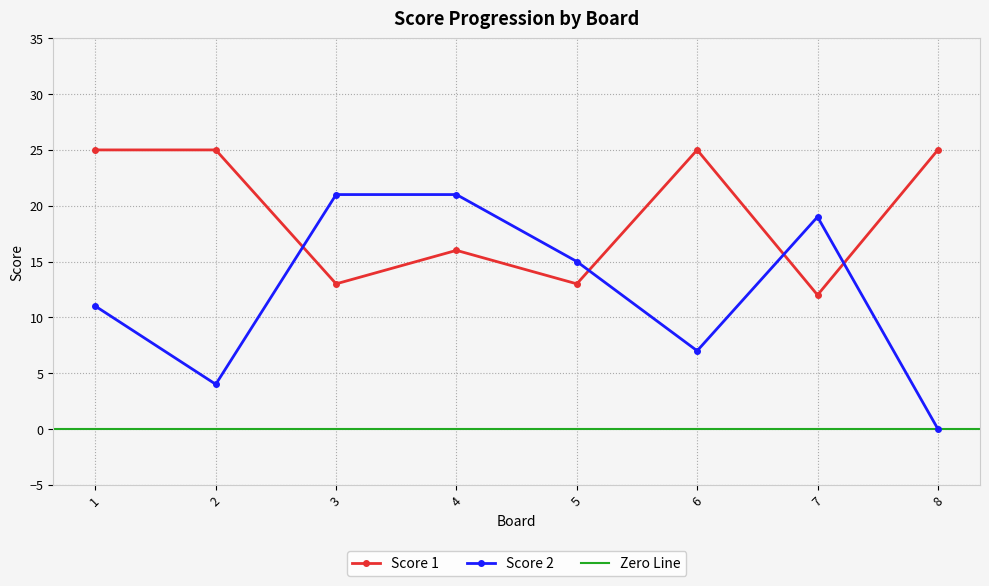

At which label is Score 1 closest to 18?

4